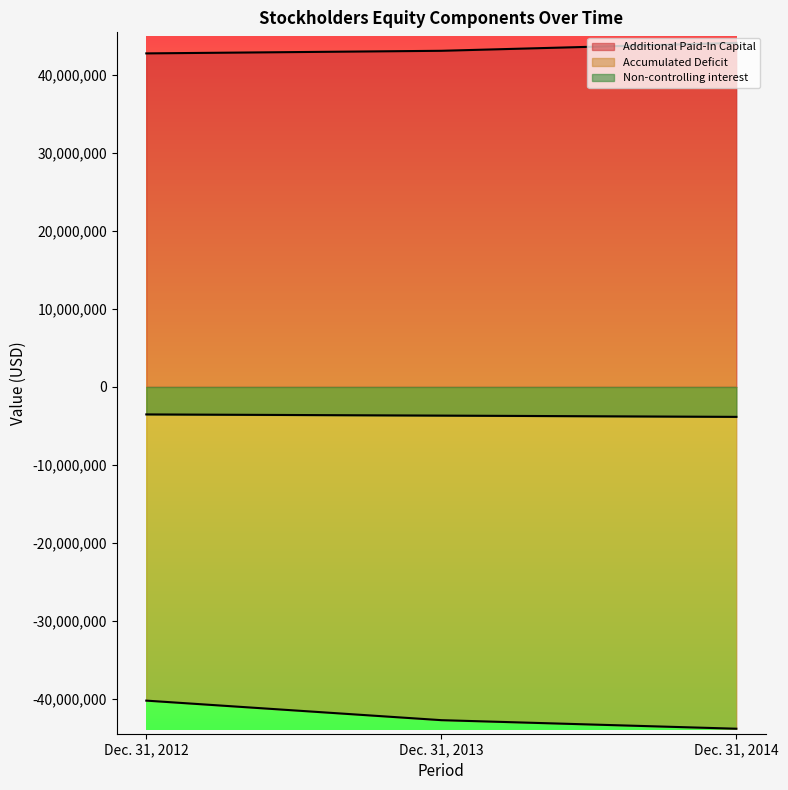

What is the total value across all series at Dec. 31, 2014?

-3551490